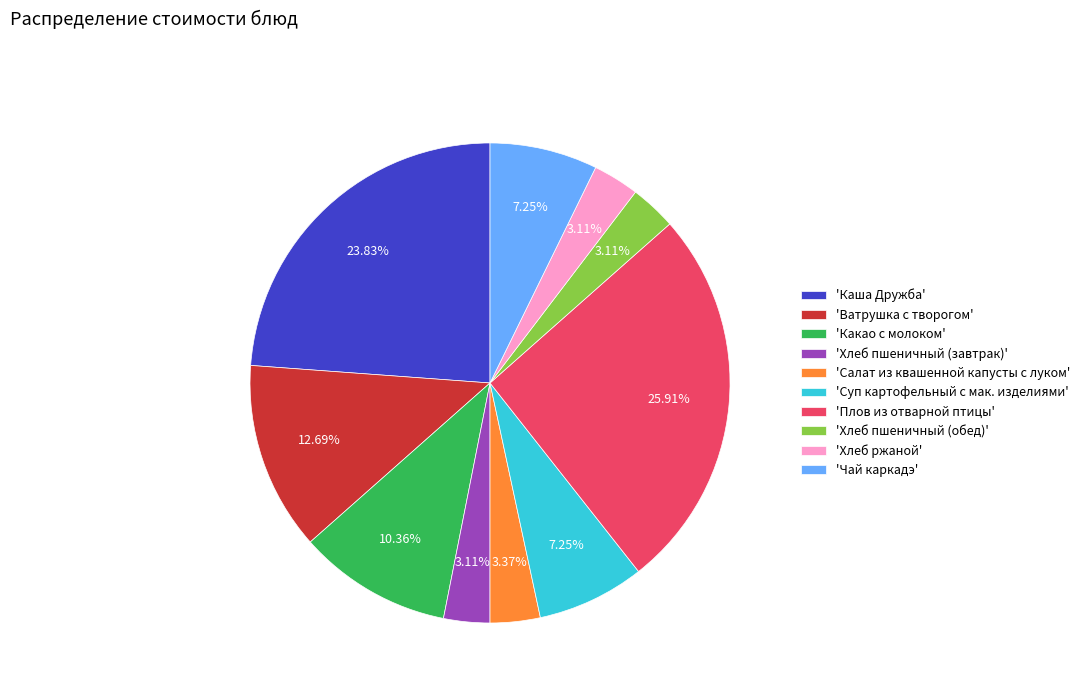

Which category has the biggest portion of the pie?

'Плов из отварной птицы'